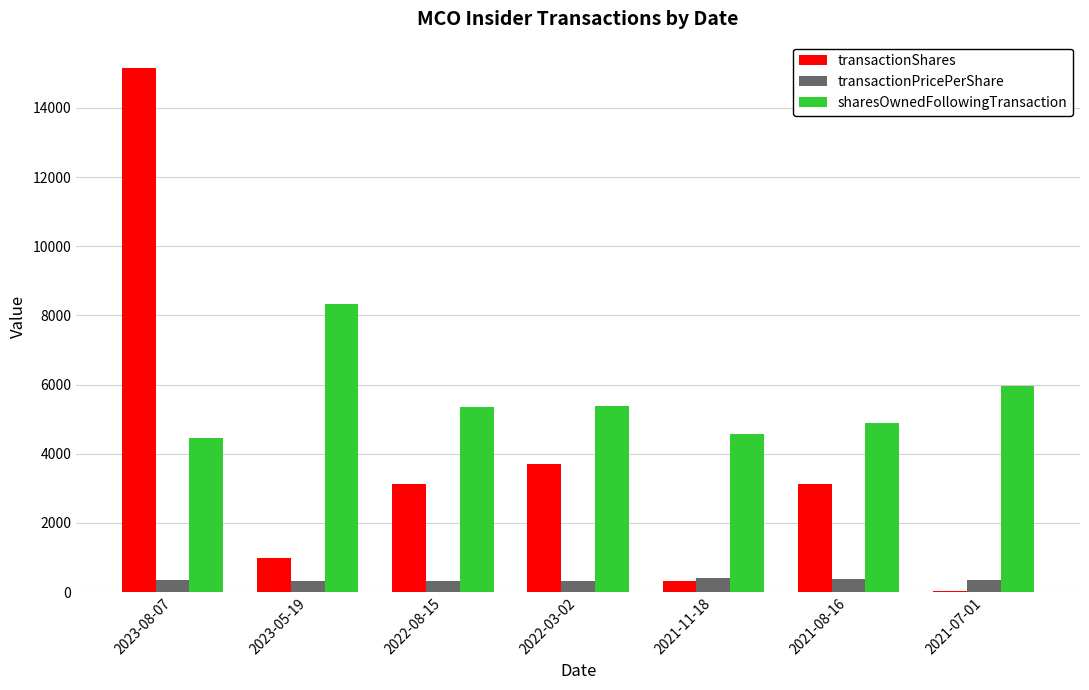

The value of sharesOwnedFollowingTransaction at 2022-08-15 is 5341.0. True or false?

True